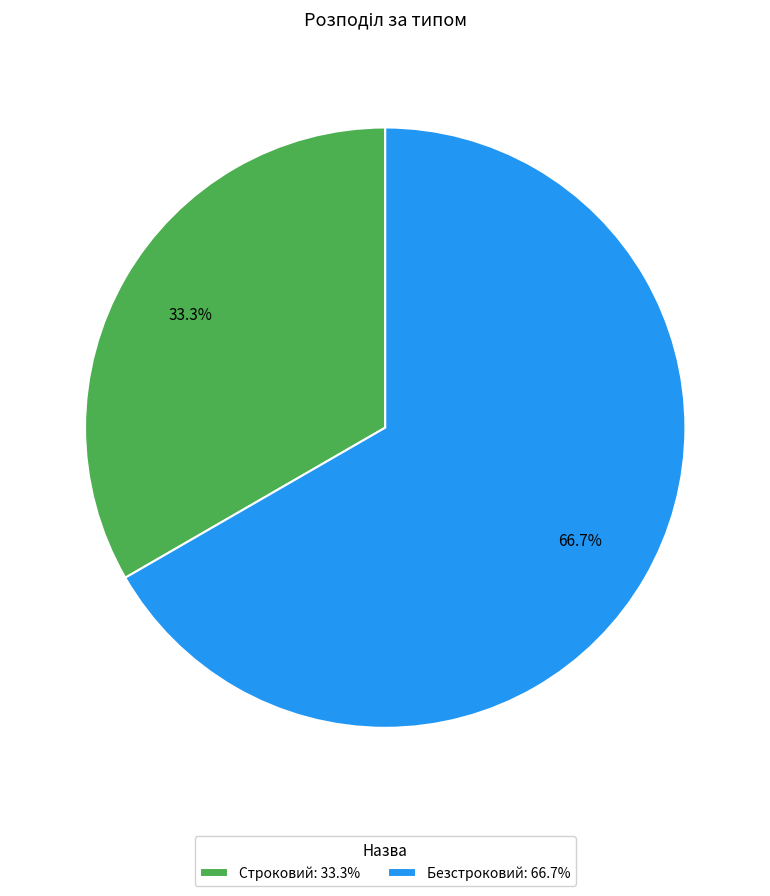

What percentage is the Строковий slice, to the nearest percent?

33%